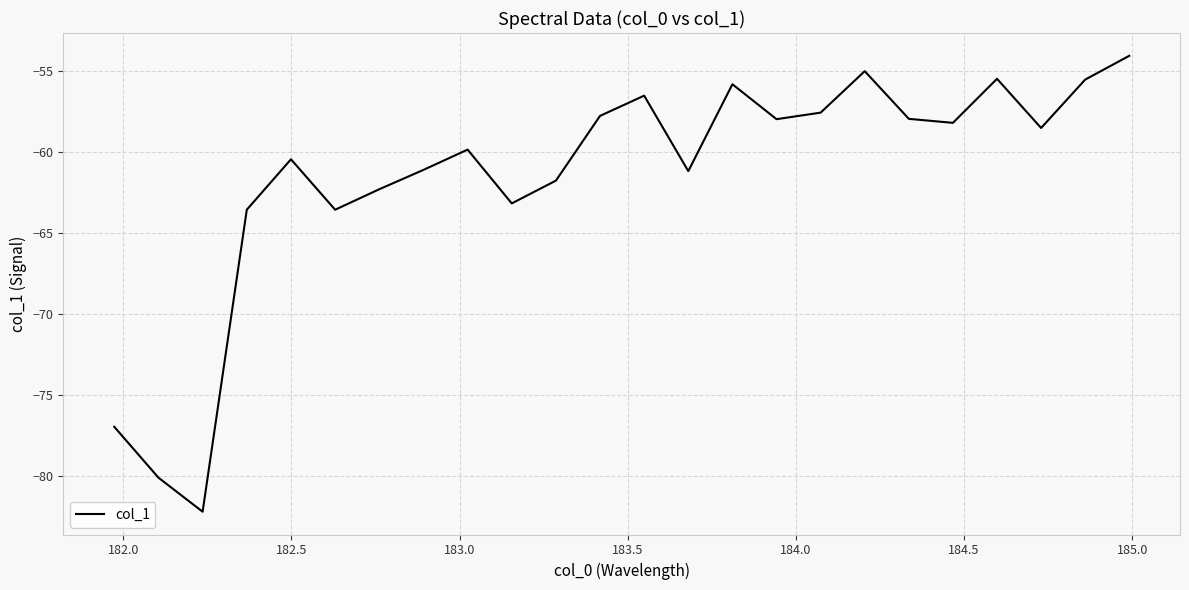

What is the greatest value displayed?

-54.1